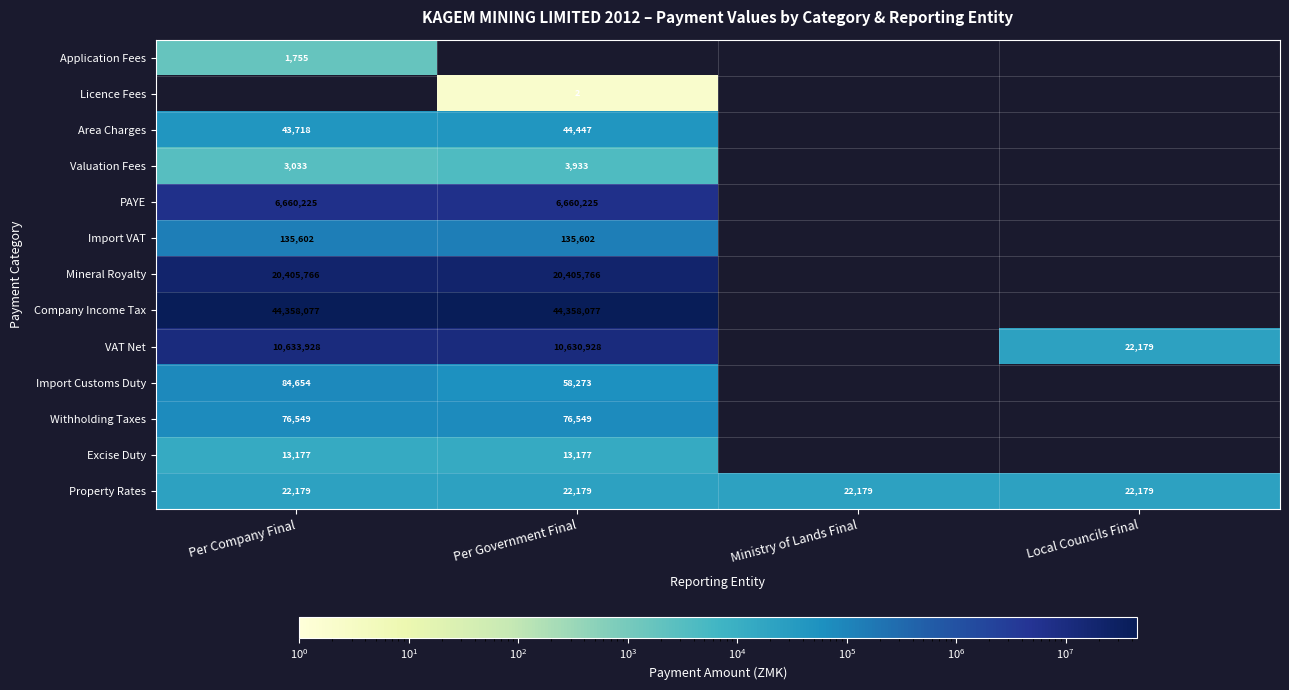

True or false: Property Rates has a value of 33606 at Per Government Final.

False